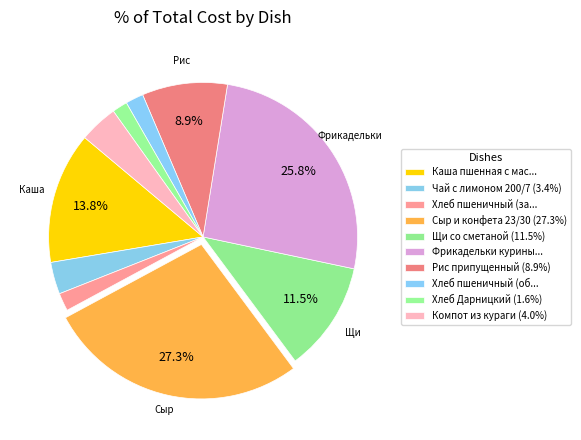

To the nearest percent, what is the difference between the largest and smallest slice percentages?

26%